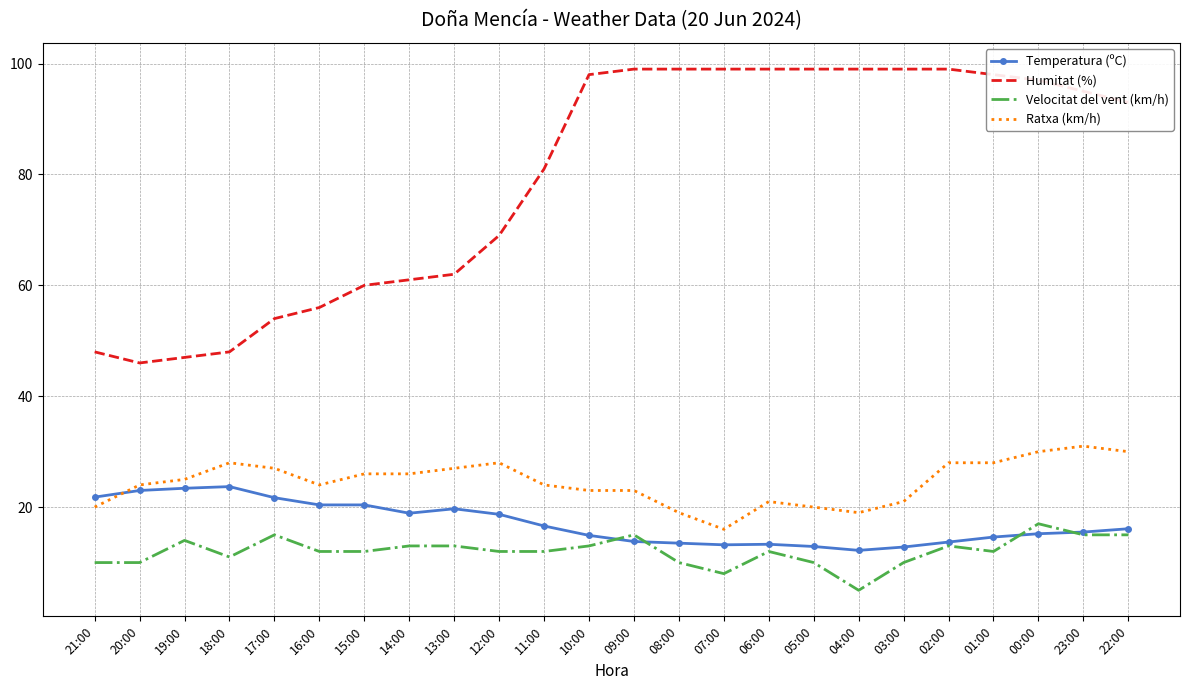

What is the difference between the second highest and second lowest values in the Temperatura (ºC) series?

10.6